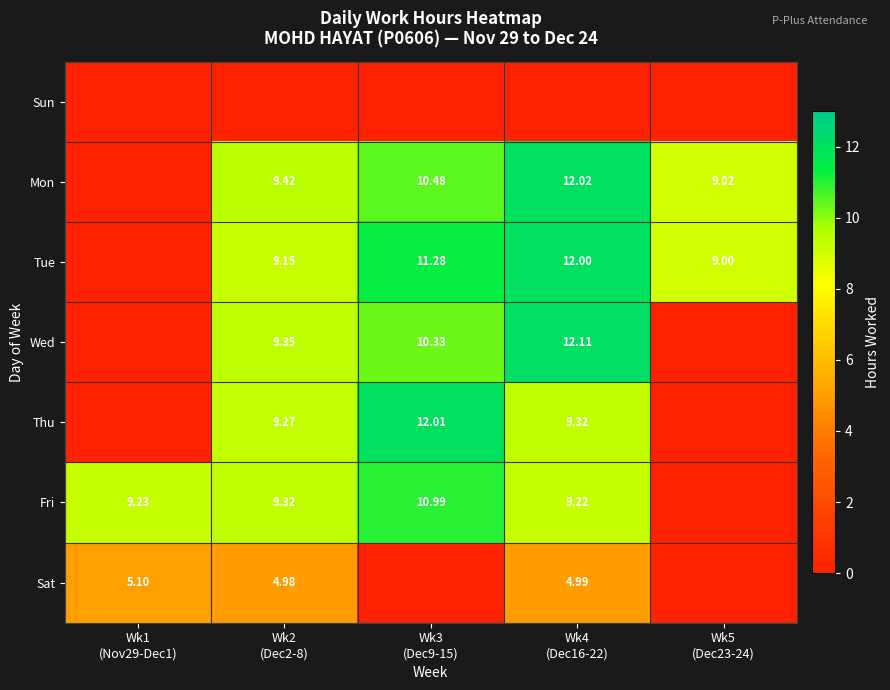

Which label corresponds to the smallest value in the chart?

Wk1
(Nov29-Dec1)